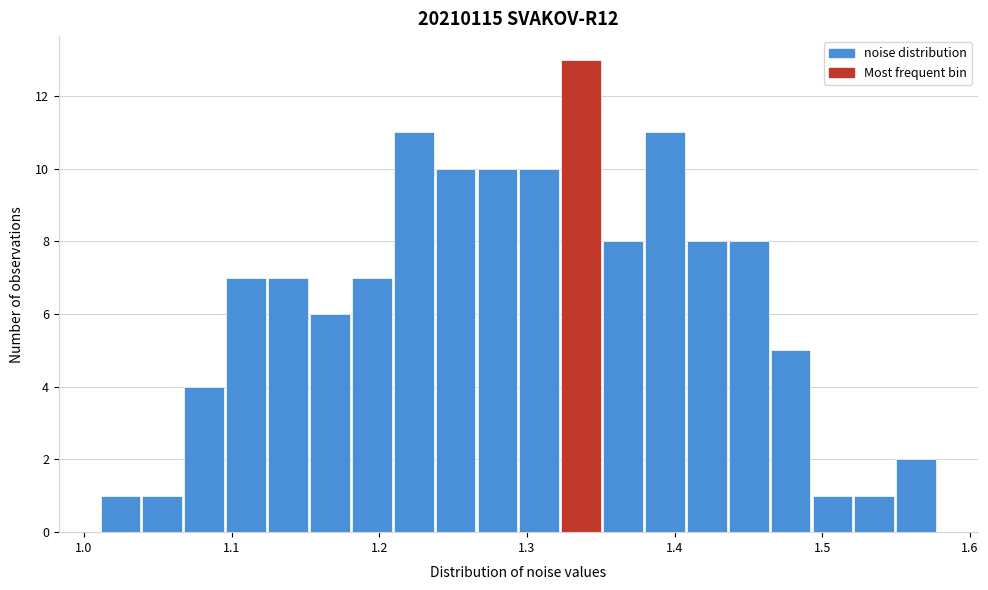

Read against the x-axis, roughly where is the centre of the tallest bar?

1.34